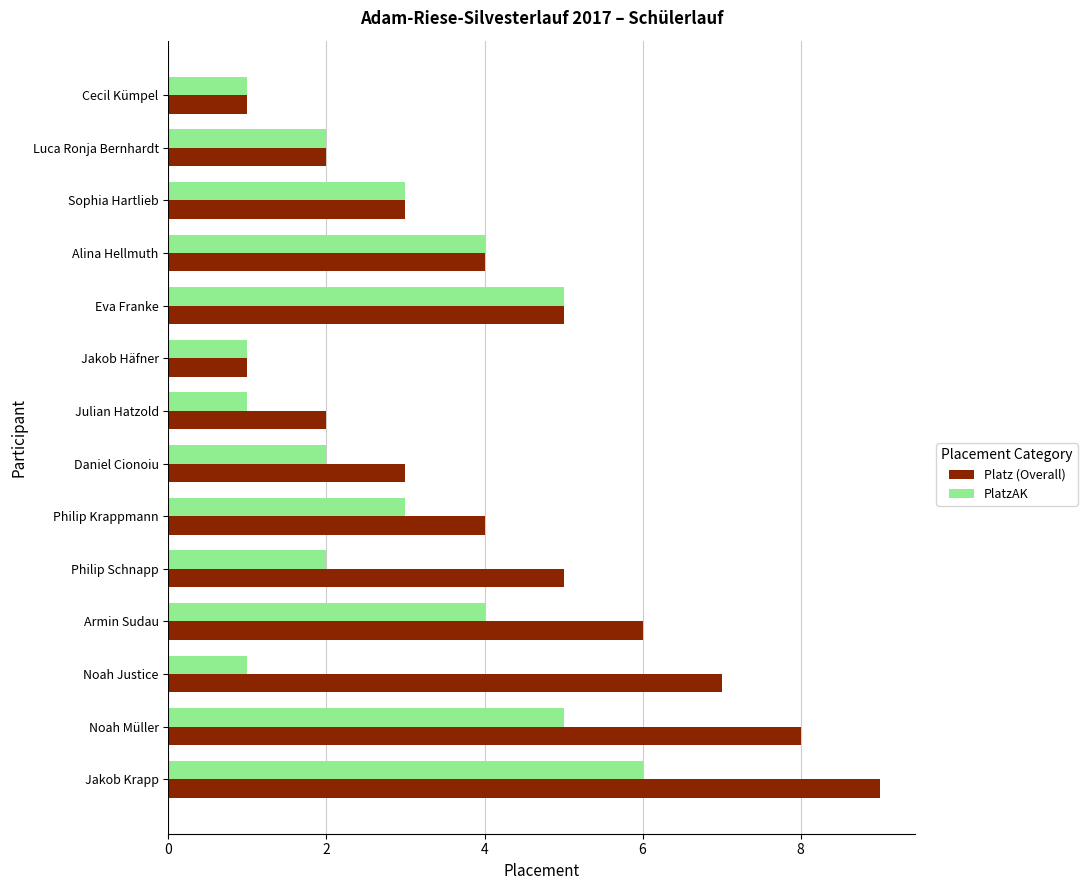

The value of PlatzAK at Alina Hellmuth is 2. True or false?

False